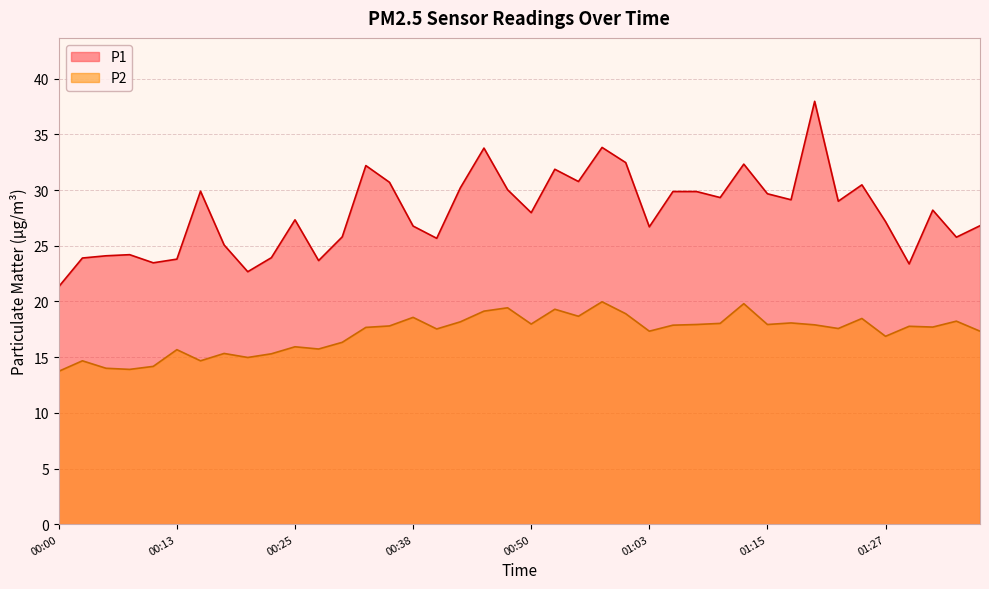

How many data points in P1 are above 28?

20